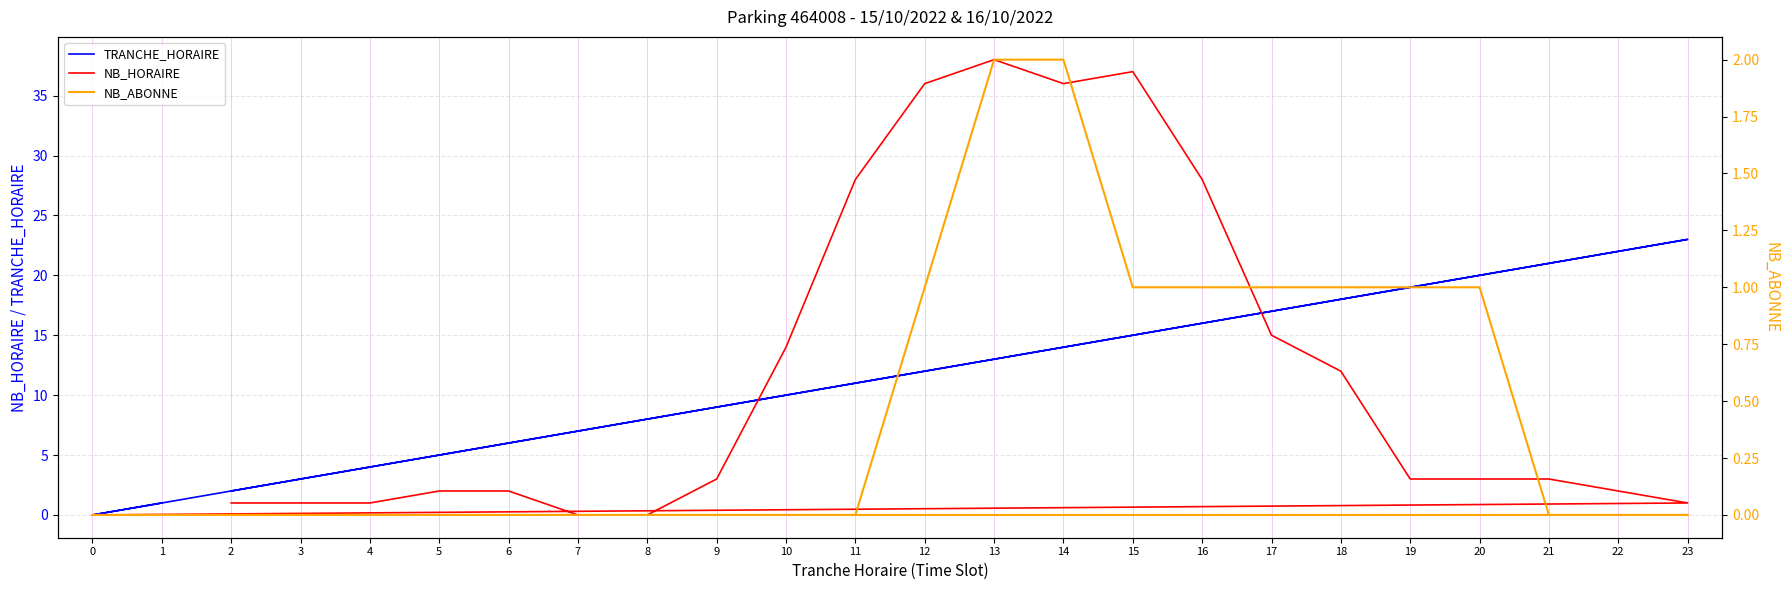

What are all the series names shown in the legend?

TRANCHE_HORAIRE, NB_HORAIRE, NB_ABONNE